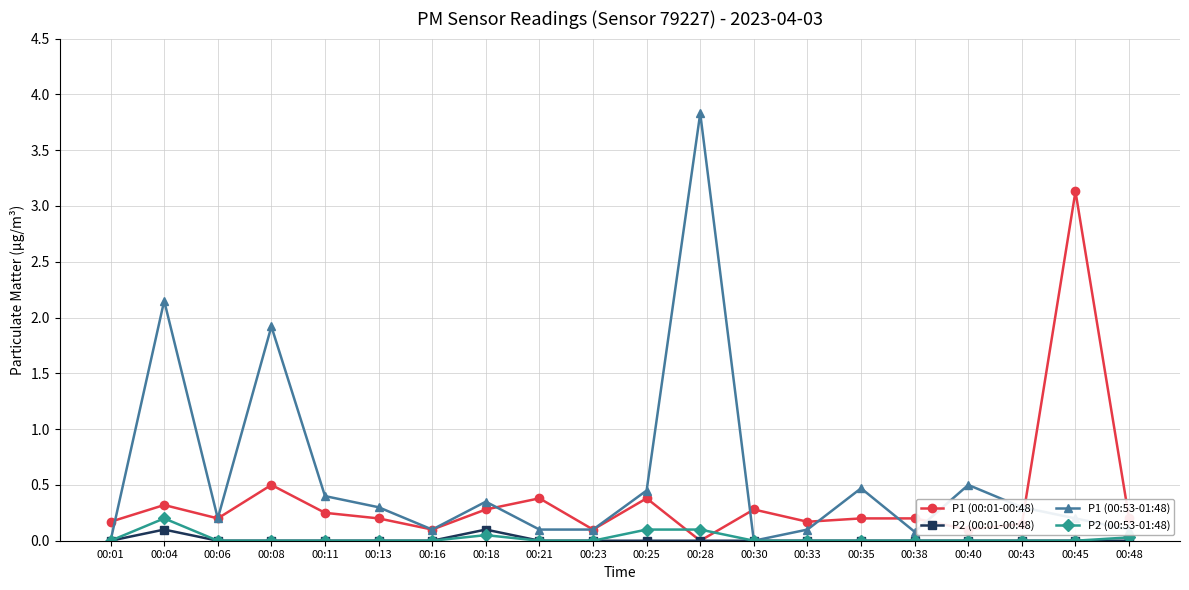

What is the value of the P1 (00:53-01:48) point at the 12th from the left?

3.8